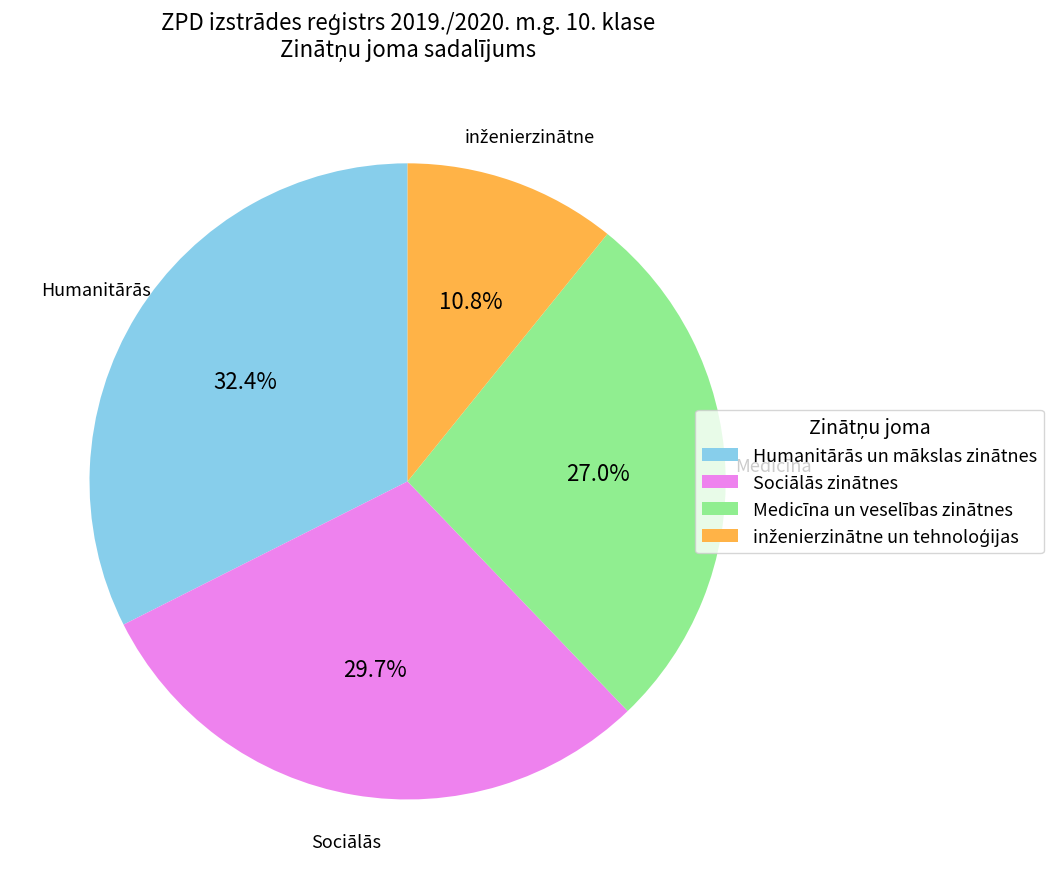

Is there a majority slice in this chart?

No